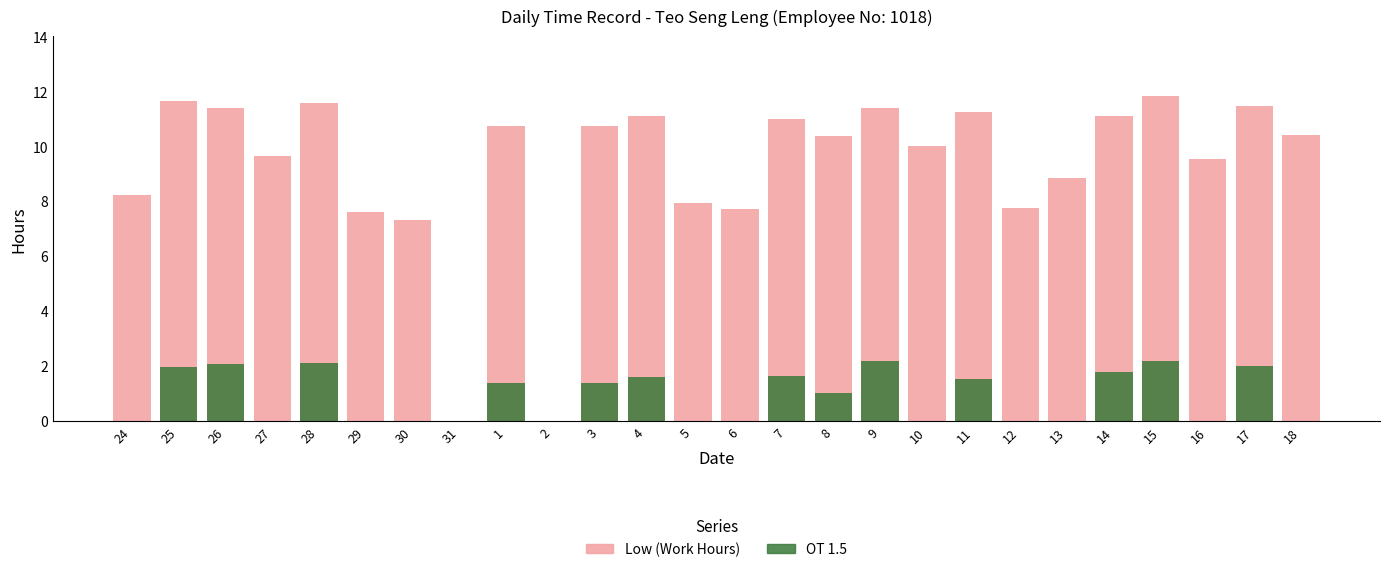

At how many categories does at least one series exceed 7?

24